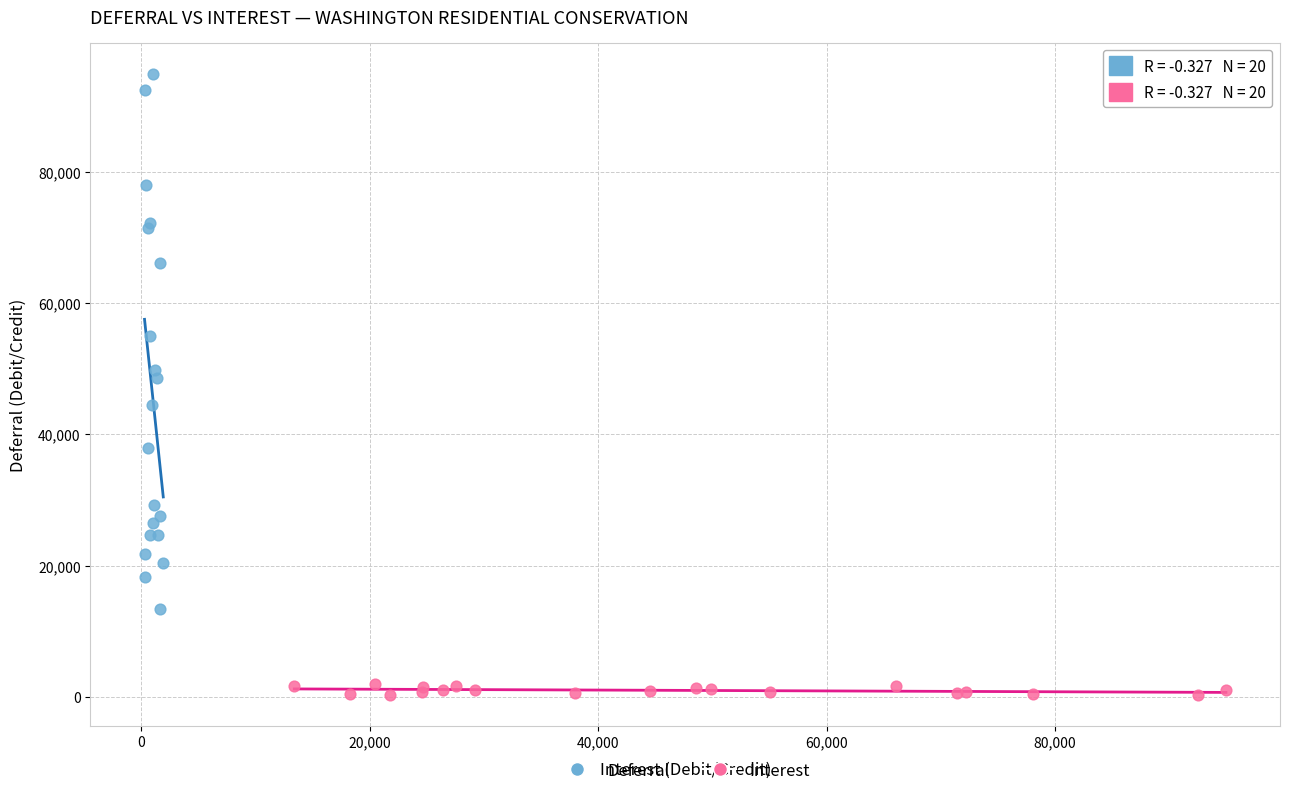

What are all the series names shown in the legend?

Deferral, Interest